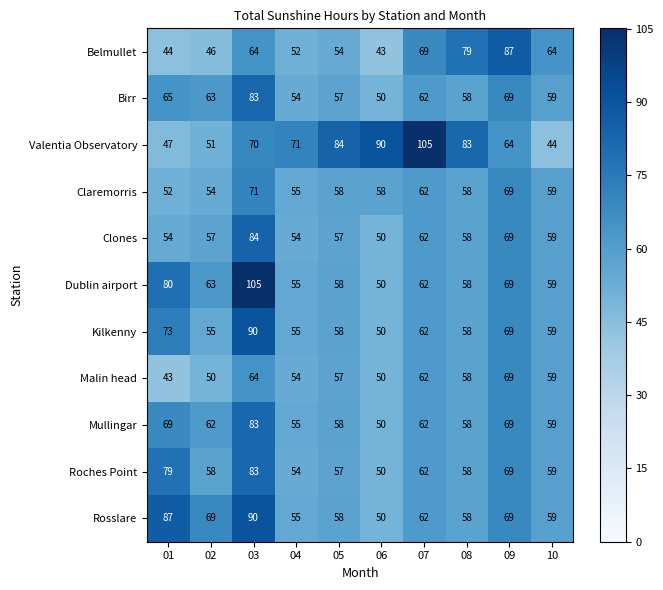

What is the sum of the Malin head values at 02 and 09?

119